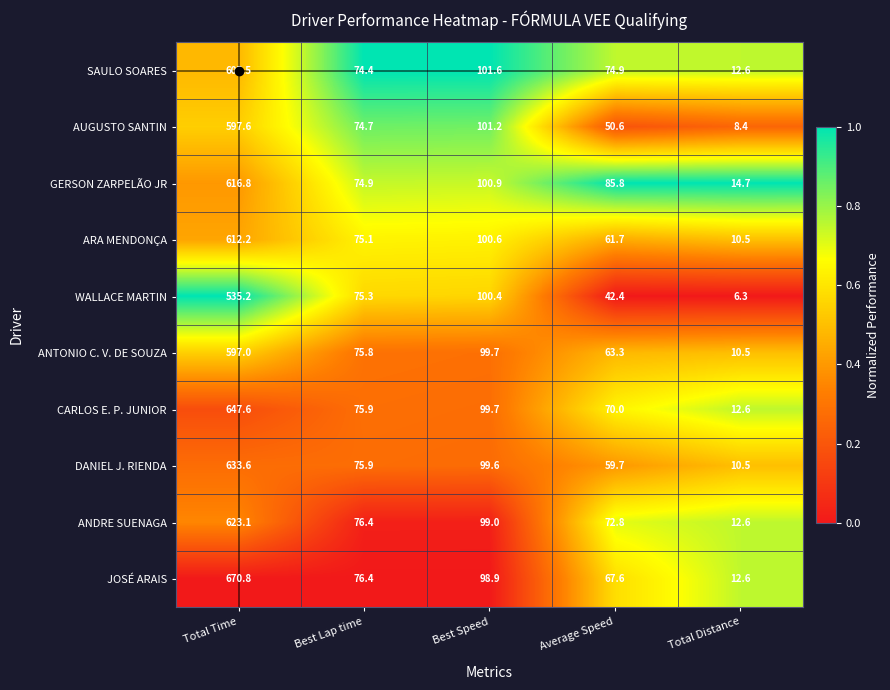

Rank the series by their maximum value, from lowest to highest.

WALLACE MARTIN, ANTONIO C. V. DE SOUZA, AUGUSTO SANTIN, SAULO SOARES, ARA MENDONÇA, GERSON ZARPELÃO JR, ANDRE SUENAGA, DANIEL J. RIENDA, CARLOS E. P. JUNIOR, JOSÉ ARAIS